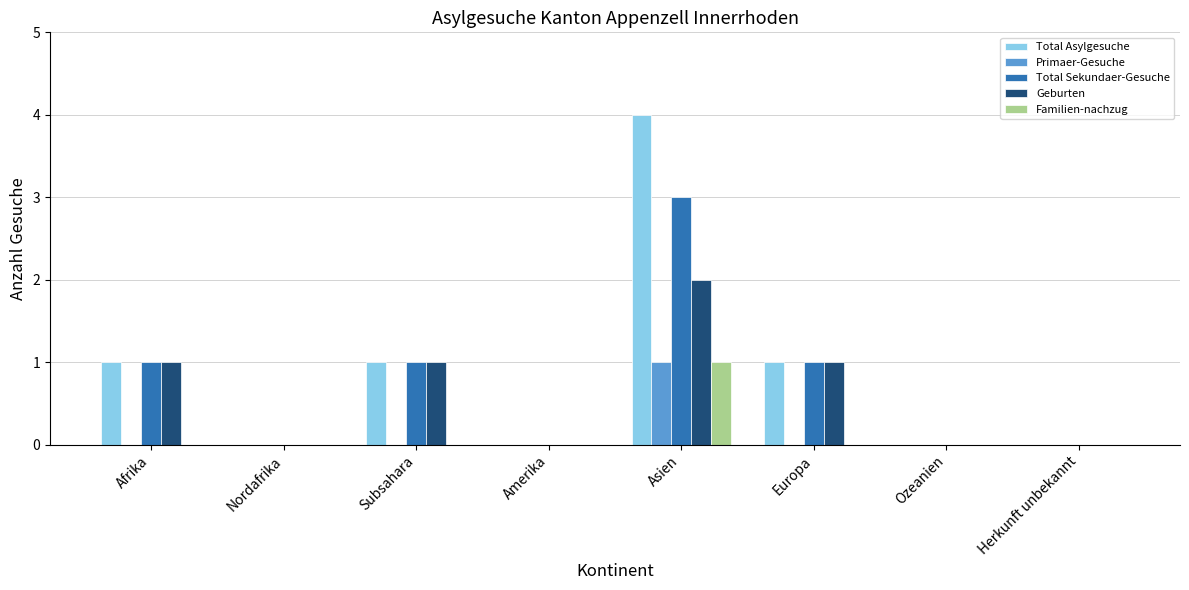

Which category has the highest value in the Primaer-Gesuche series?

Asien